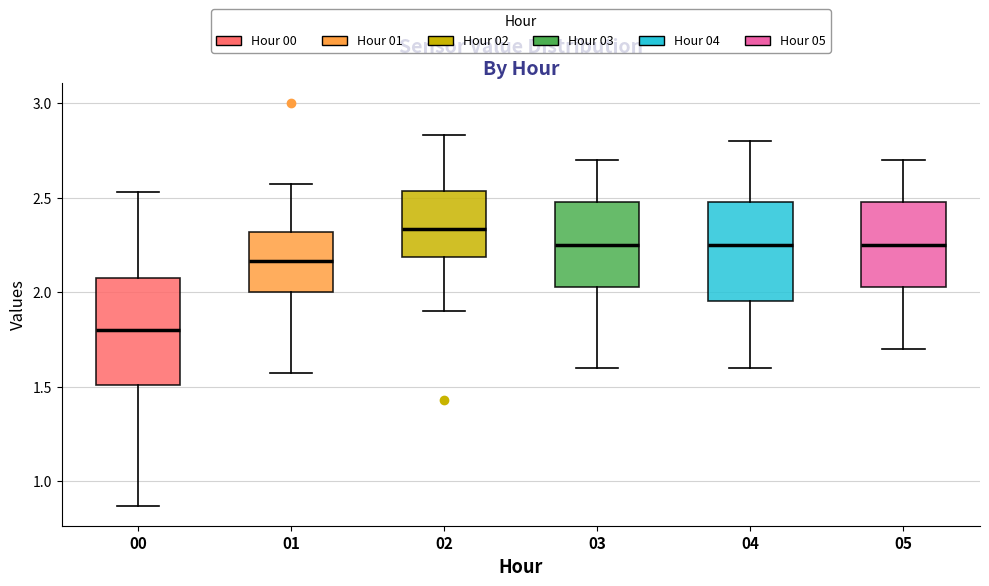

Where does the median line of the box at x = 02 sit on the y-axis? The values are not printed on the chart, so give them approximately, as read against the axis.

2.35